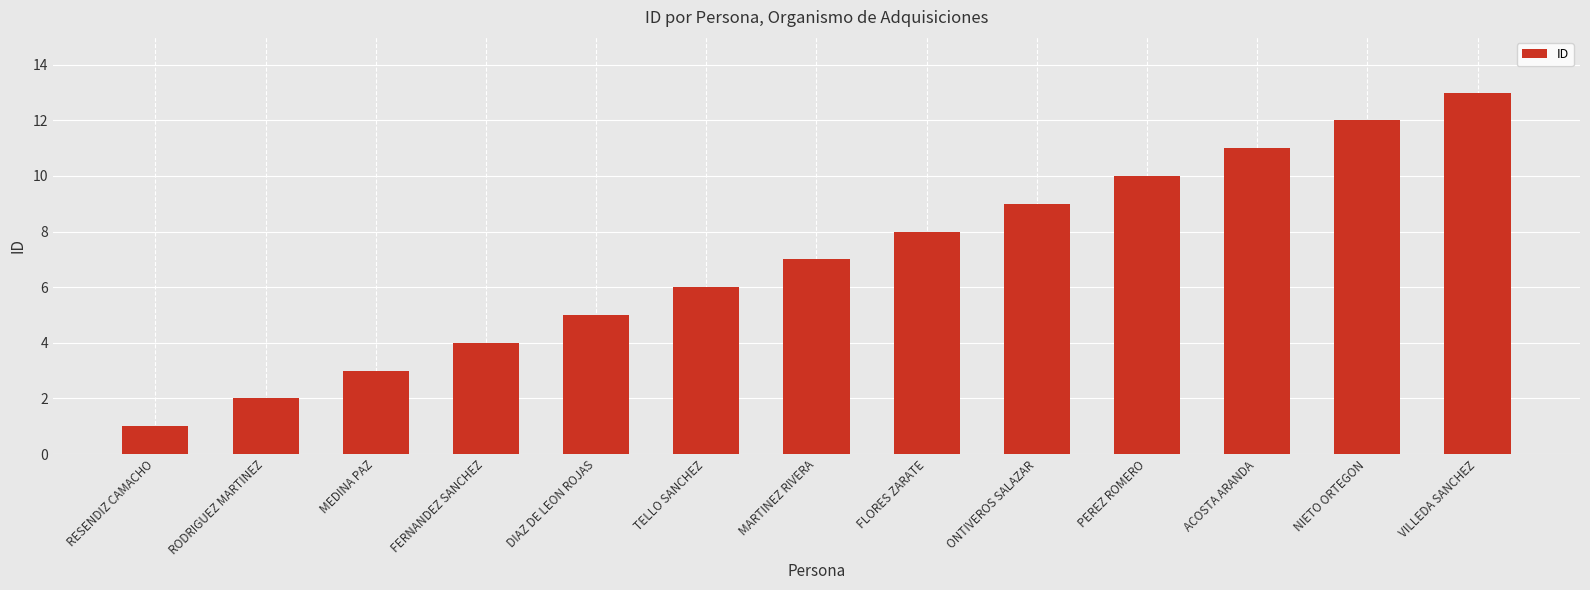

What is the label of the 9th bar from the right?

DIAZ DE LEON ROJAS